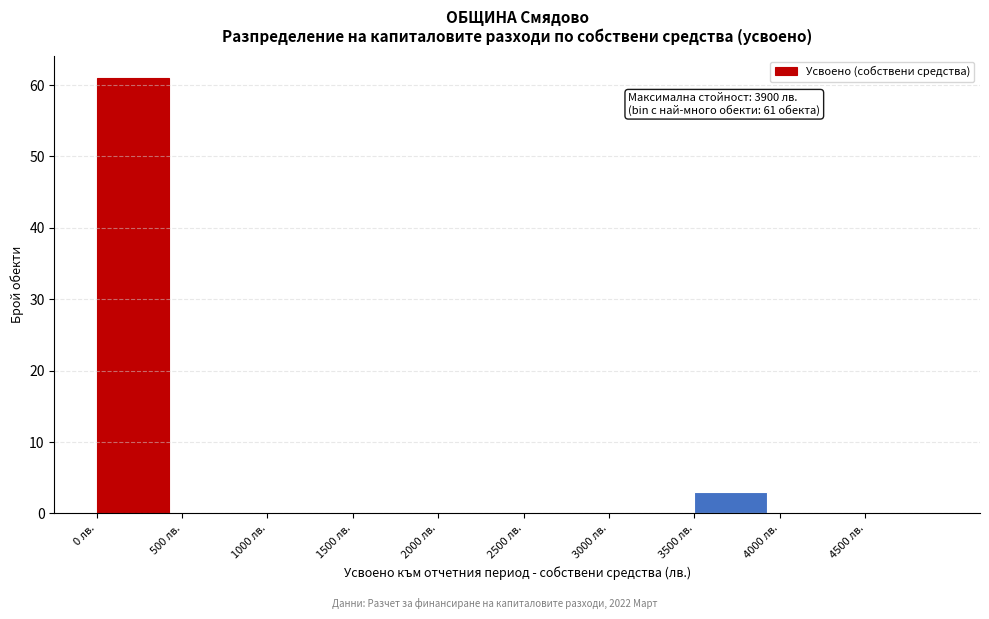

Which range on the x-axis has the tallest bar?

0 to 500